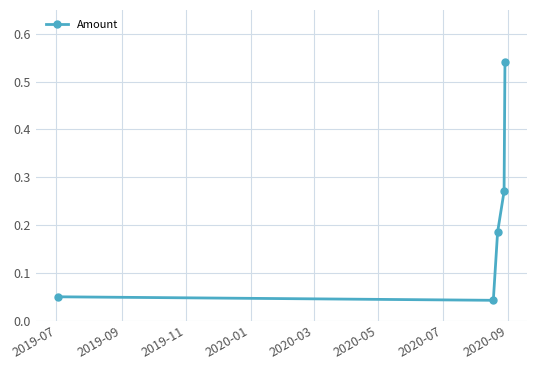

True or false: there are more than 1 points higher than both neighbors.

False